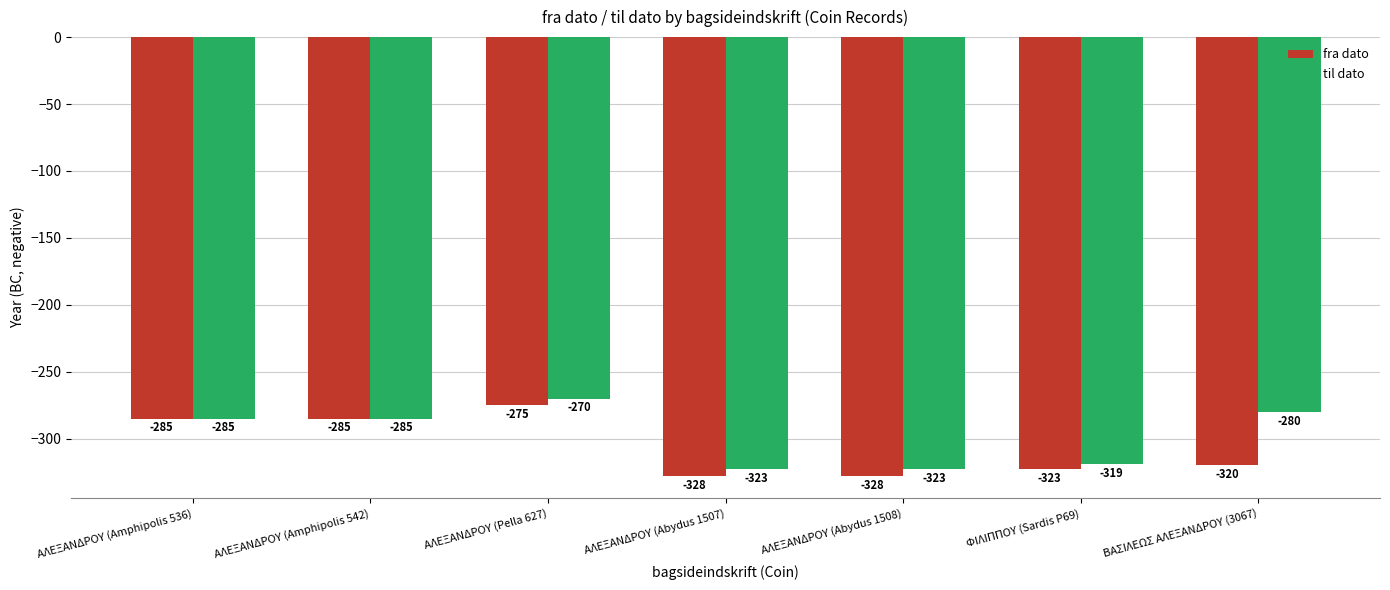

Count the number of data series in this chart.

2